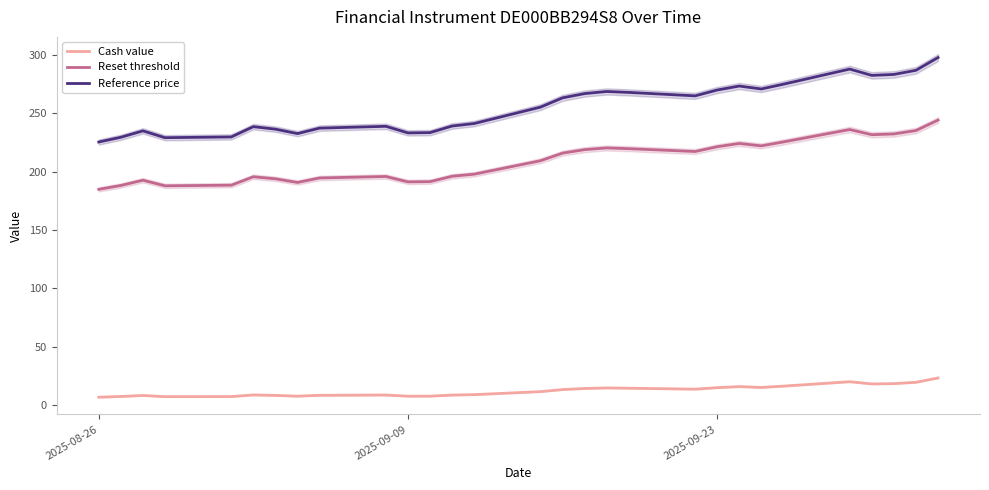

What is the highest value of the Cash value series?

23.2